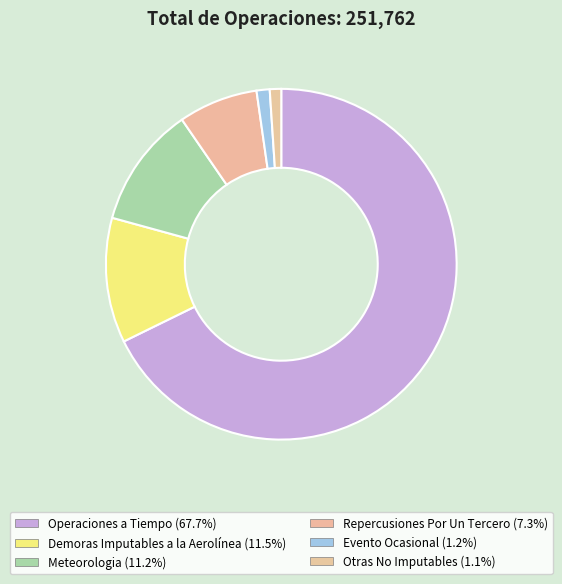

Which has a higher value, Evento Ocasional or Meteorologia?

Meteorologia